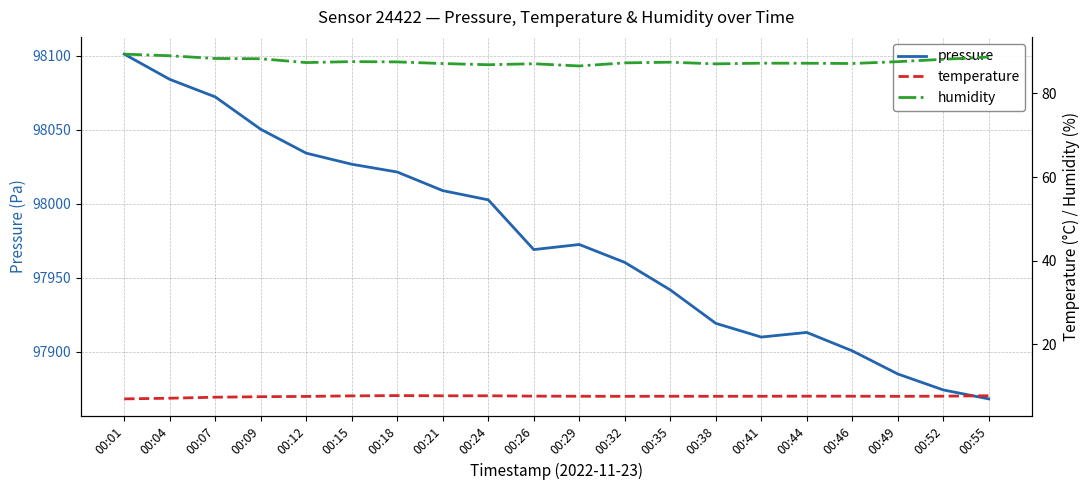

Reading left to right, extract all data points from this chart.

pressure: 00:01=98101.0	00:04=98084.0	00:07=98072.1	00:09=98050.3	00:12=98034.2	00:15=98026.7	00:18=98021.4	00:21=98008.9	00:24=98002.7	00:26=97969.1	00:29=97972.5	00:32=97960.4	00:35=97941.9	00:38=97919.3	00:41=97910.1	00:44=97913.2	00:46=97900.8	00:49=97885.2	00:52=97874.4	00:55=97868.3
temperature: 00:01=7.0	00:04=7.2	00:07=7.4	00:09=7.5	00:12=7.6	00:15=7.7	00:18=7.8	00:21=7.7	00:24=7.7	00:26=7.7	00:29=7.6	00:32=7.6	00:35=7.6	00:38=7.6	00:41=7.6	00:44=7.7	00:46=7.6	00:49=7.6	00:52=7.7	00:55=7.8
humidity: 00:01=89.4	00:04=89.0	00:07=88.3	00:09=88.3	00:12=87.4	00:15=87.6	00:18=87.5	00:21=87.1	00:24=86.9	00:26=87.1	00:29=86.6	00:32=87.3	00:35=87.5	00:38=87.1	00:41=87.2	00:44=87.2	00:46=87.2	00:49=87.6	00:52=88.2	00:55=88.7